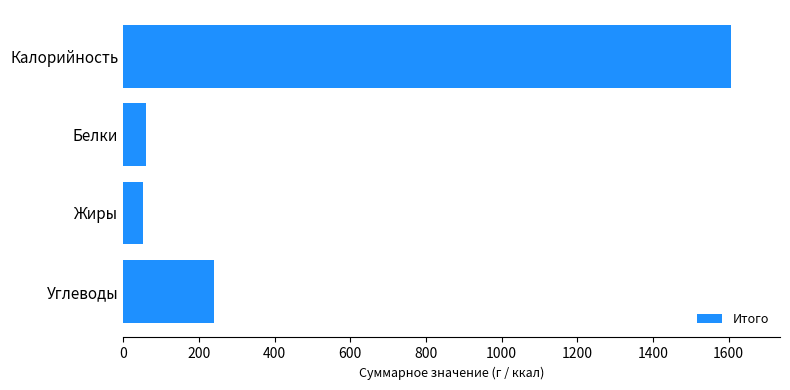

What is the change in value from Жиры to Калорийность?

+1554